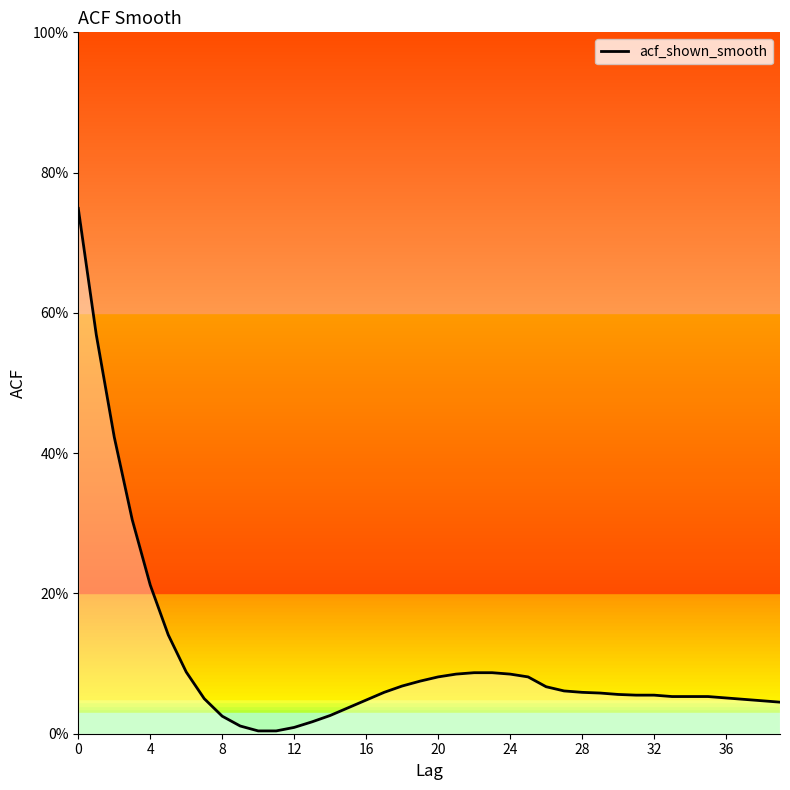

Is this an area chart (filled region under the line)?

Yes